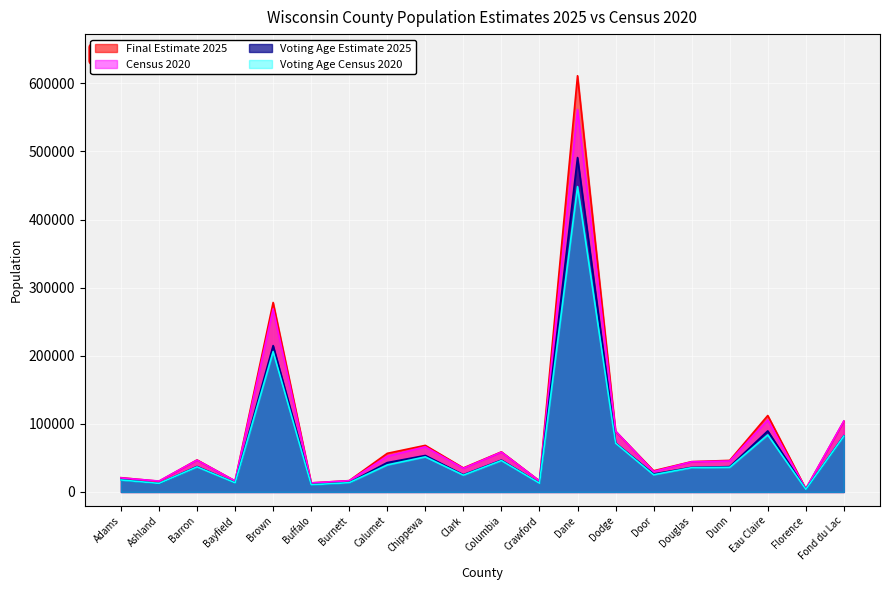

In Voting Age Census 2020, how many points are lower than both neighbors (excluding endpoints)?

7